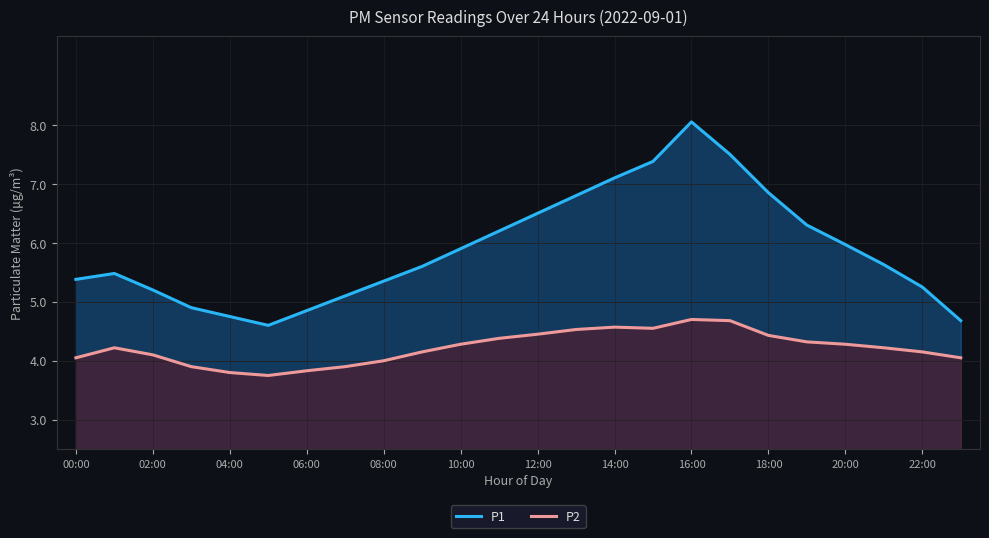

True or false: P2 and P1 cross at least once.

False